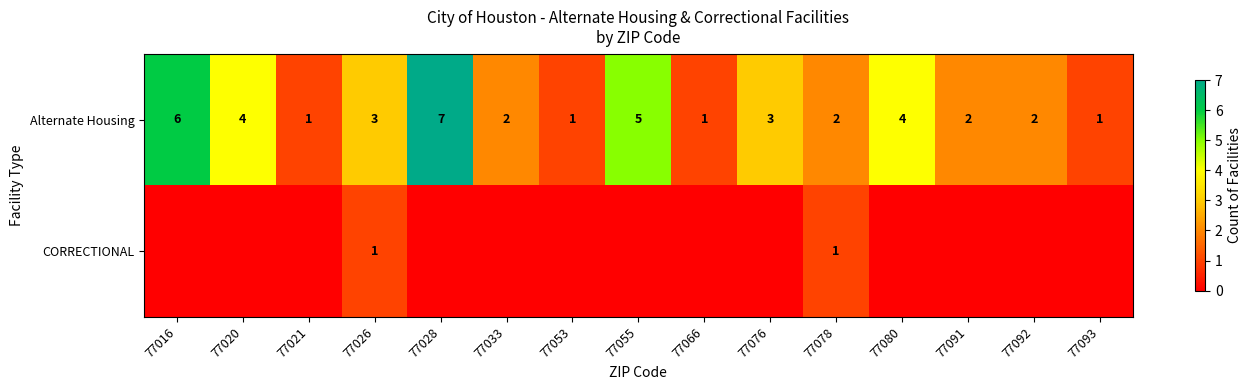

What is the average value of the Alternate Housing series?

3